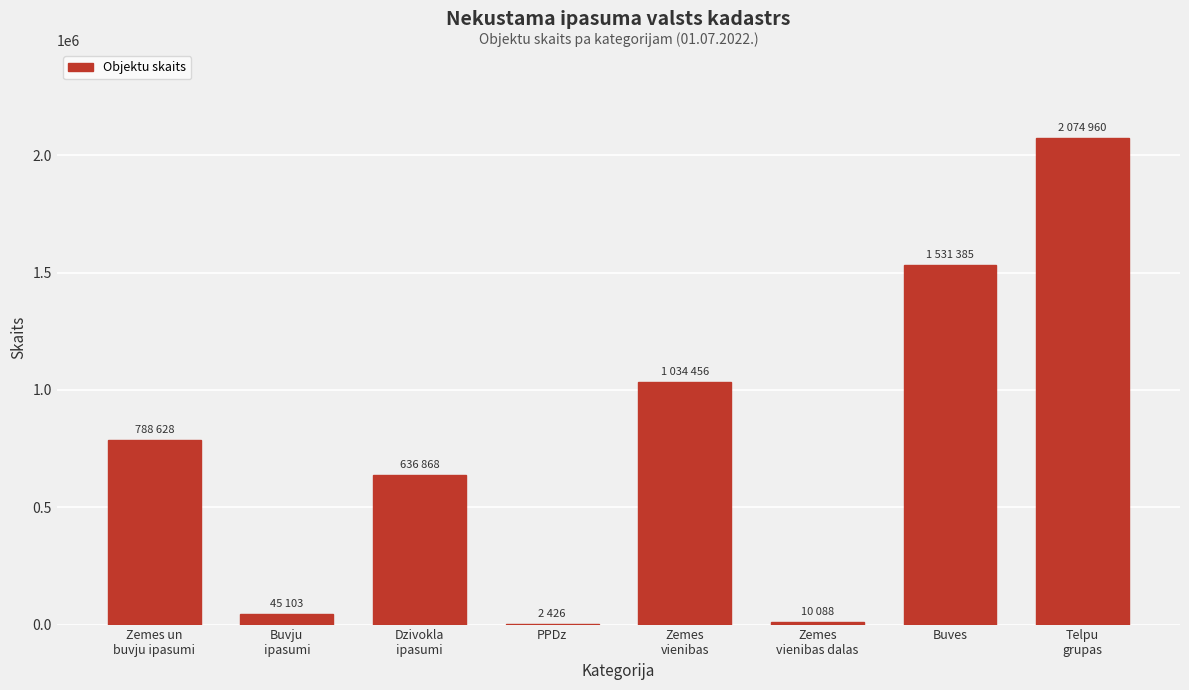

What is the maximum value shown in the chart?

2074960